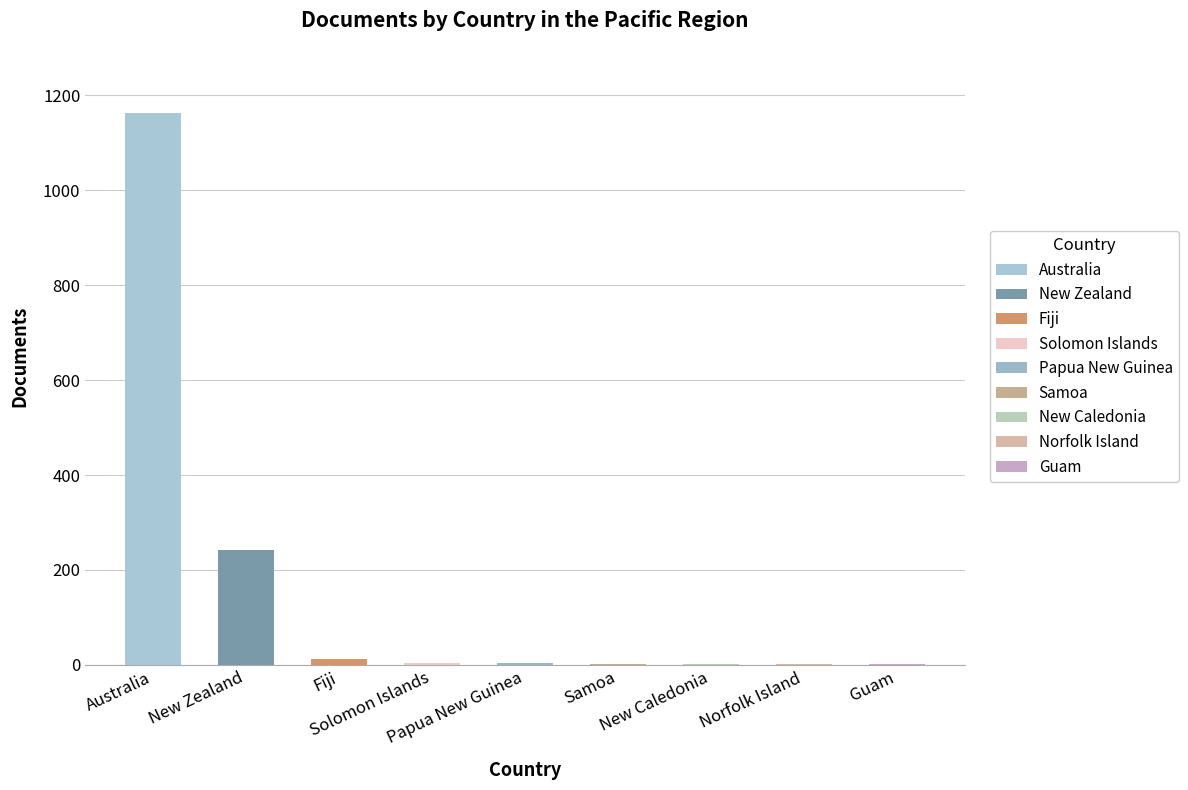

What is the difference between the second highest and second lowest values?

241